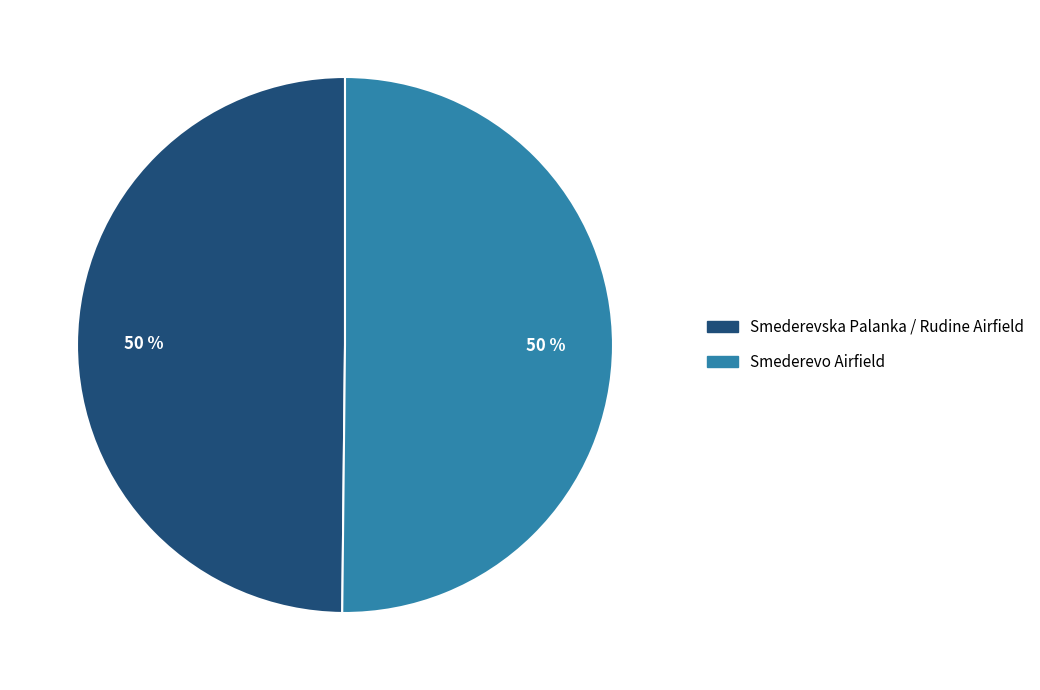

True or false: Smederevska Palanka / Rudine Airfield accounts for 40% of the total.

False